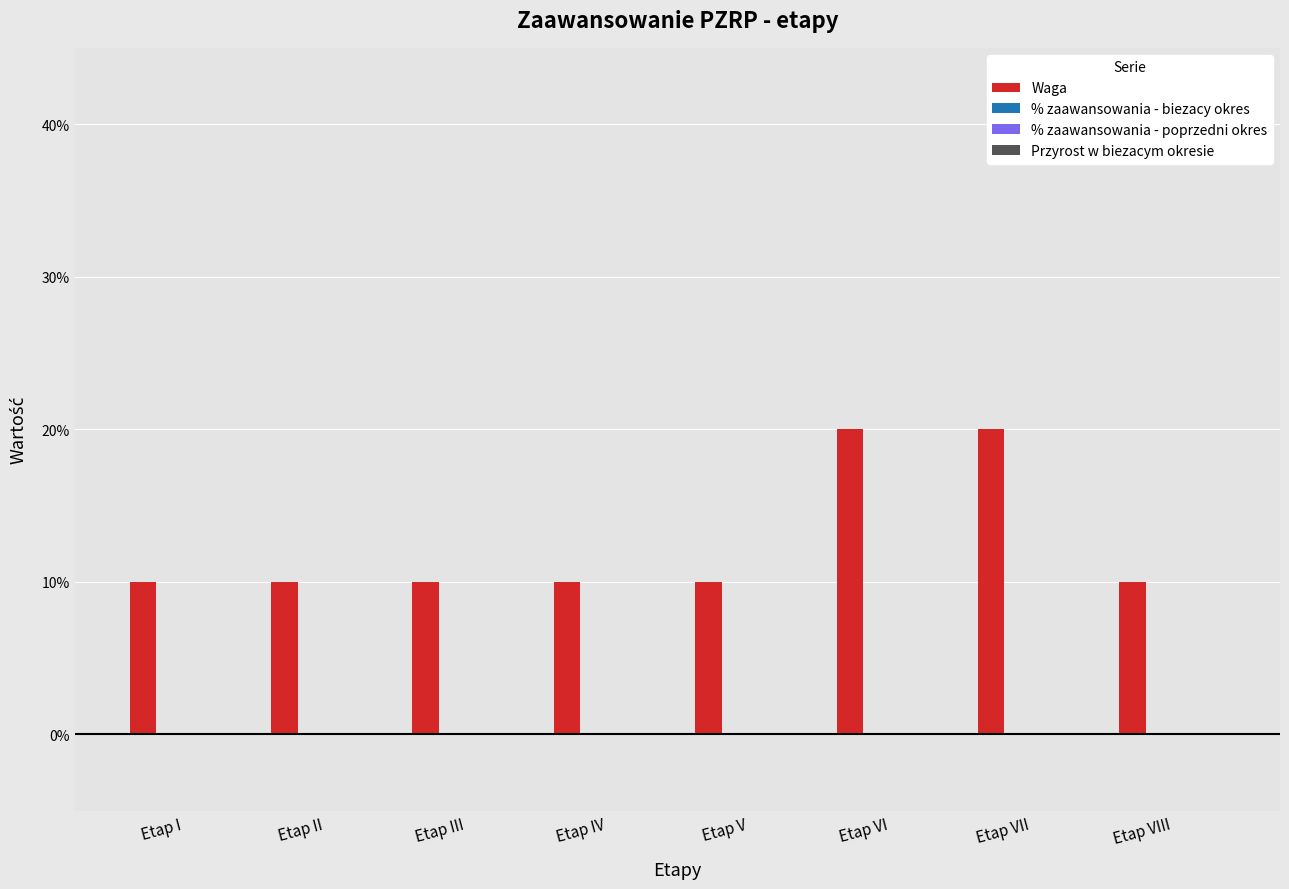

Does the chart contain any negative values?

No